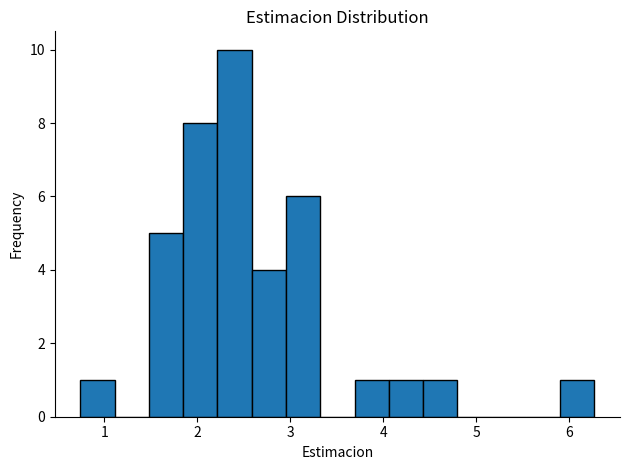

Read against the x-axis, roughly where is the centre of the tallest bar?

2.4